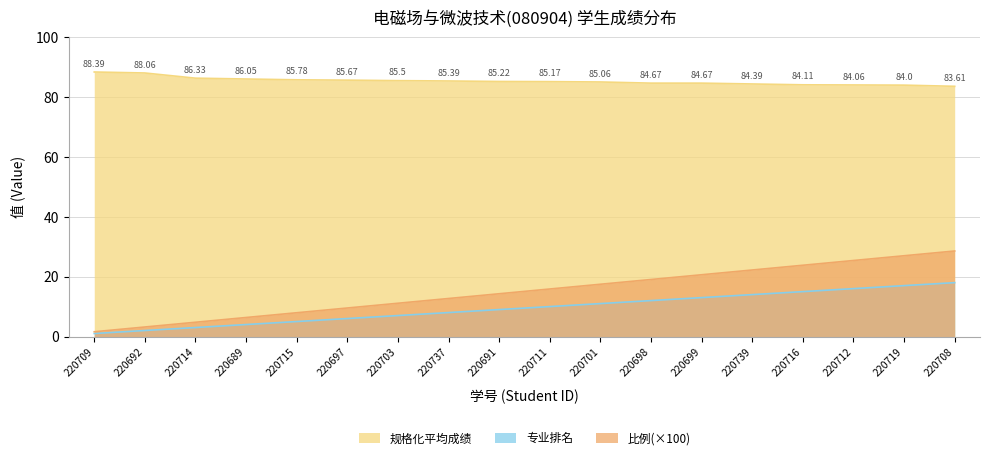

At which category does the chart reach its peak across all series?

220709